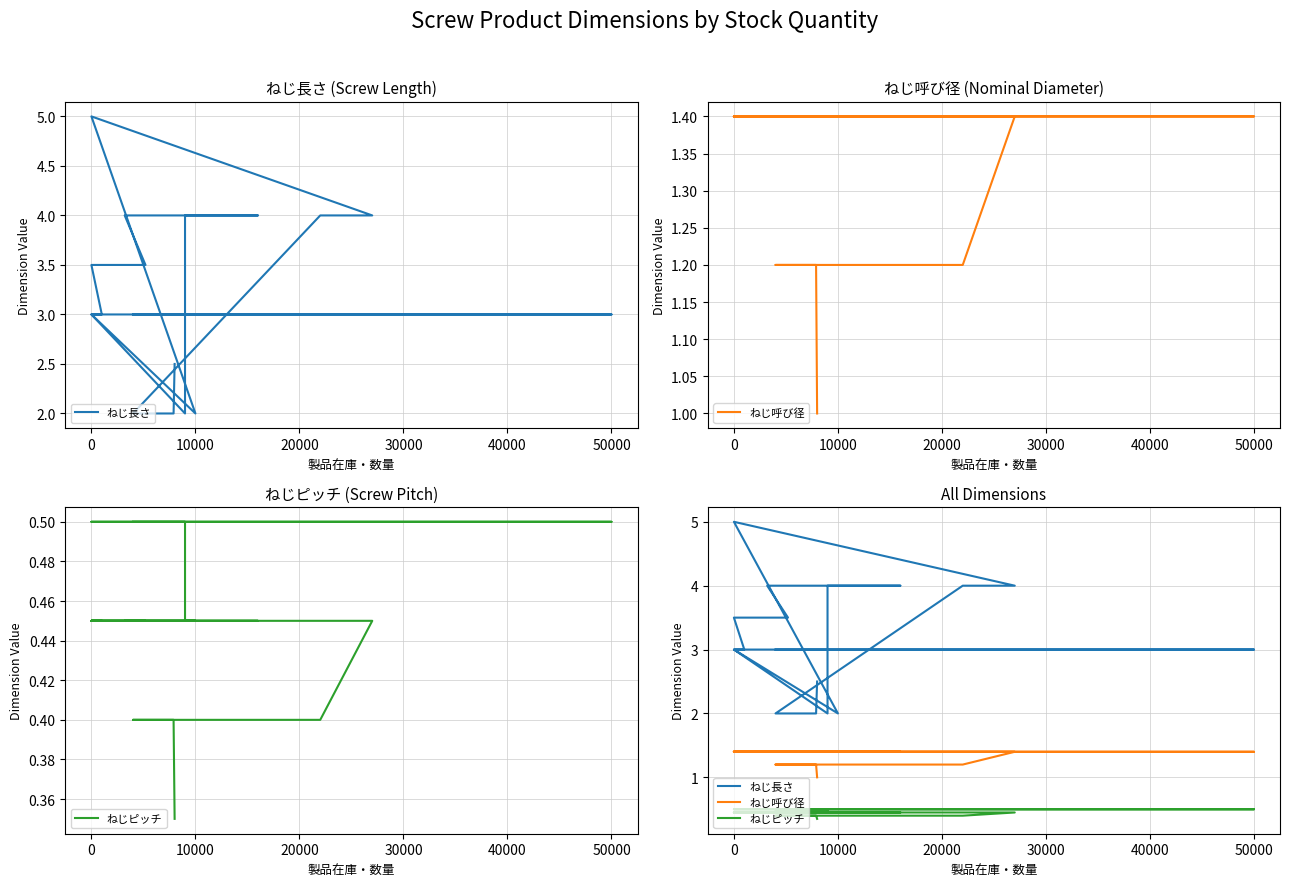

What is the value of the ねじ長さ point at the 5th from the left?

4.0